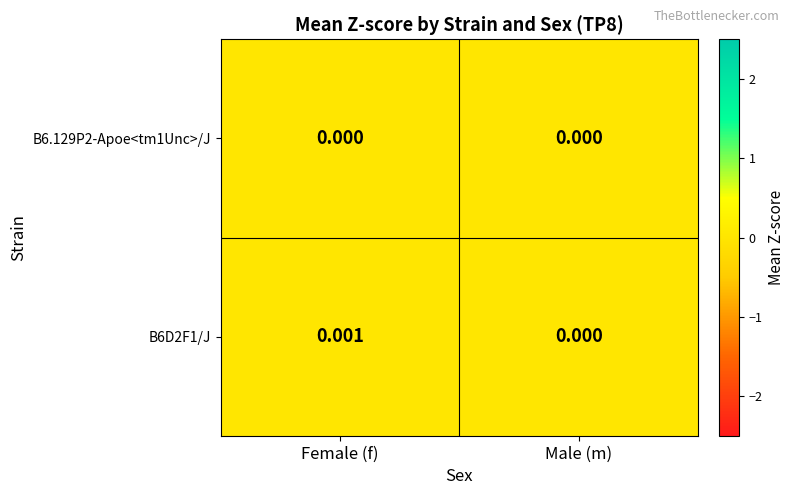

List the series in order of their peak value, highest first.

B6D2F1/J, B6.129P2-Apoe<tm1Unc>/J